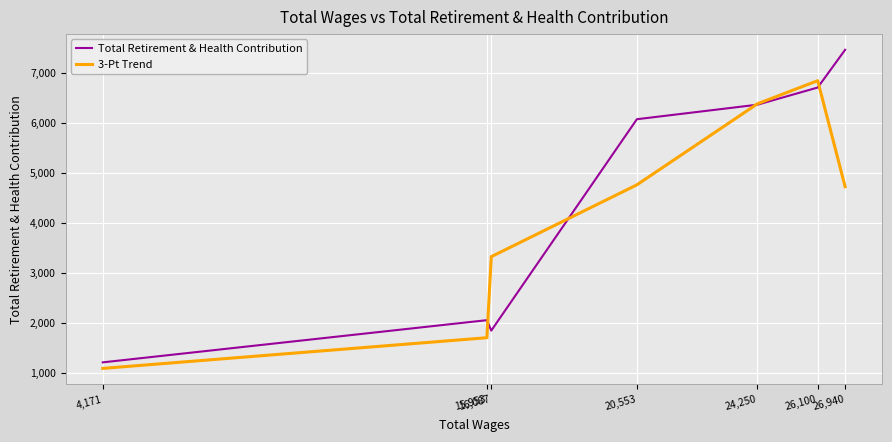

Read the Total Retirement & Health Contribution value at 24,250.

6368.0